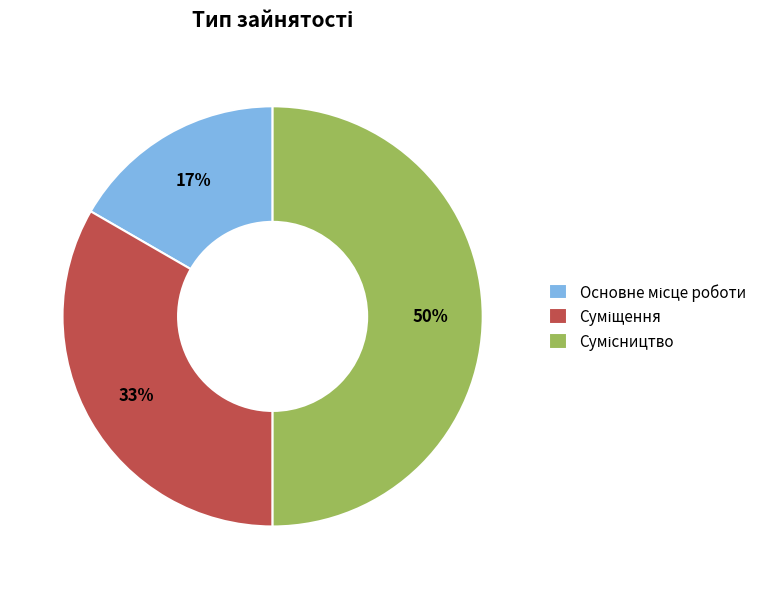

To the nearest percent, what is the difference between the largest and smallest slice percentages?

33%